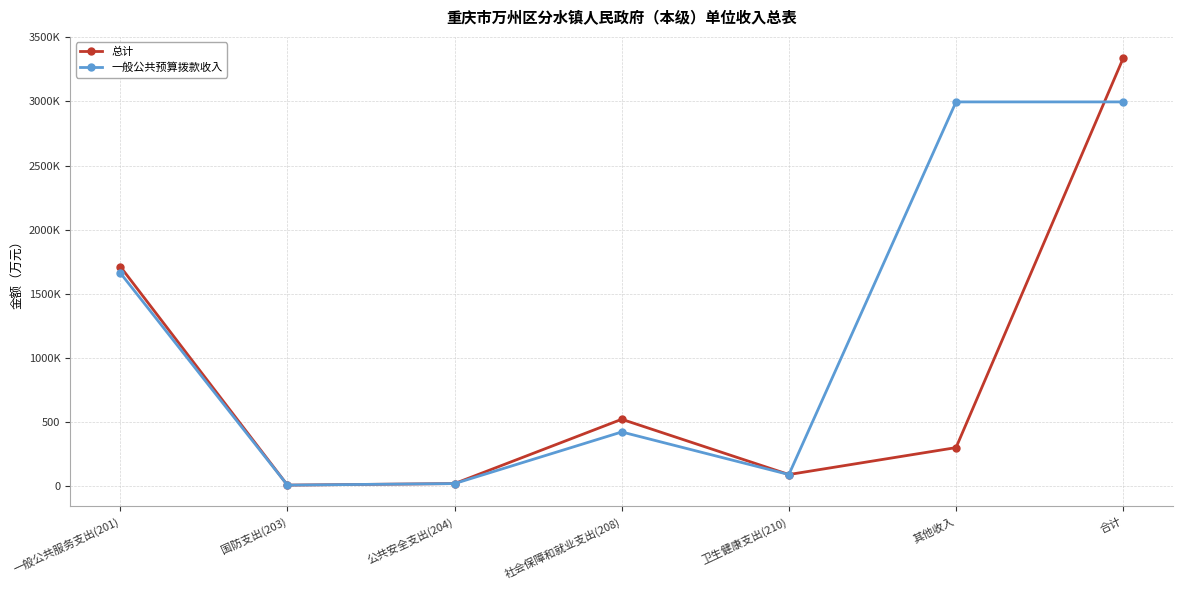

What is the minimum value shown in the chart?

8.0